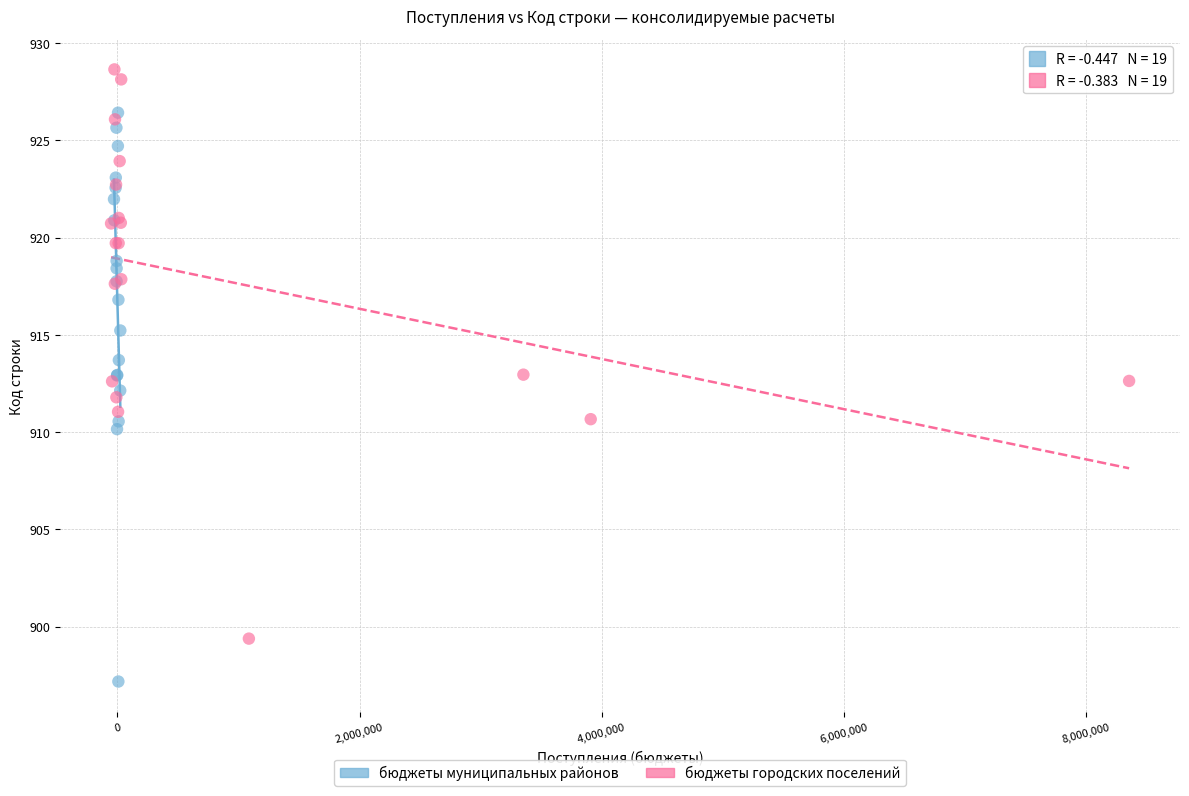

Which series contains the lowest Y value?

бюджеты муниципальных районов